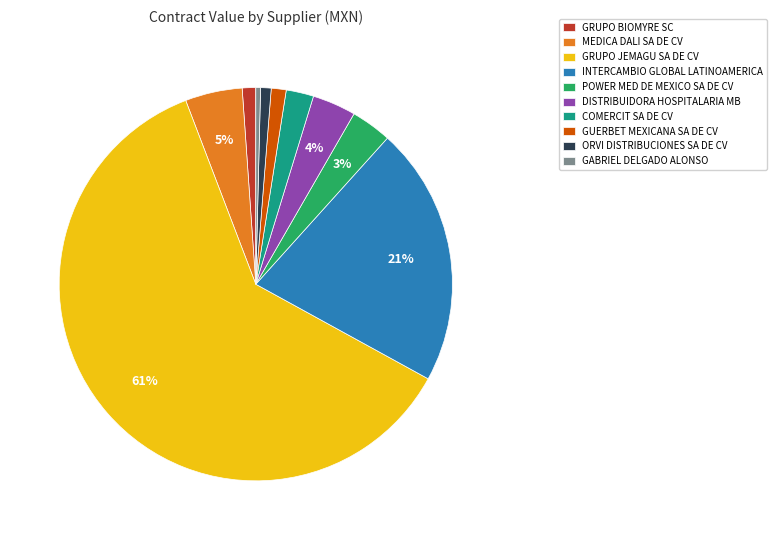

Which slice represents more than half of the pie?

GRUPO JEMAGU SA DE CV